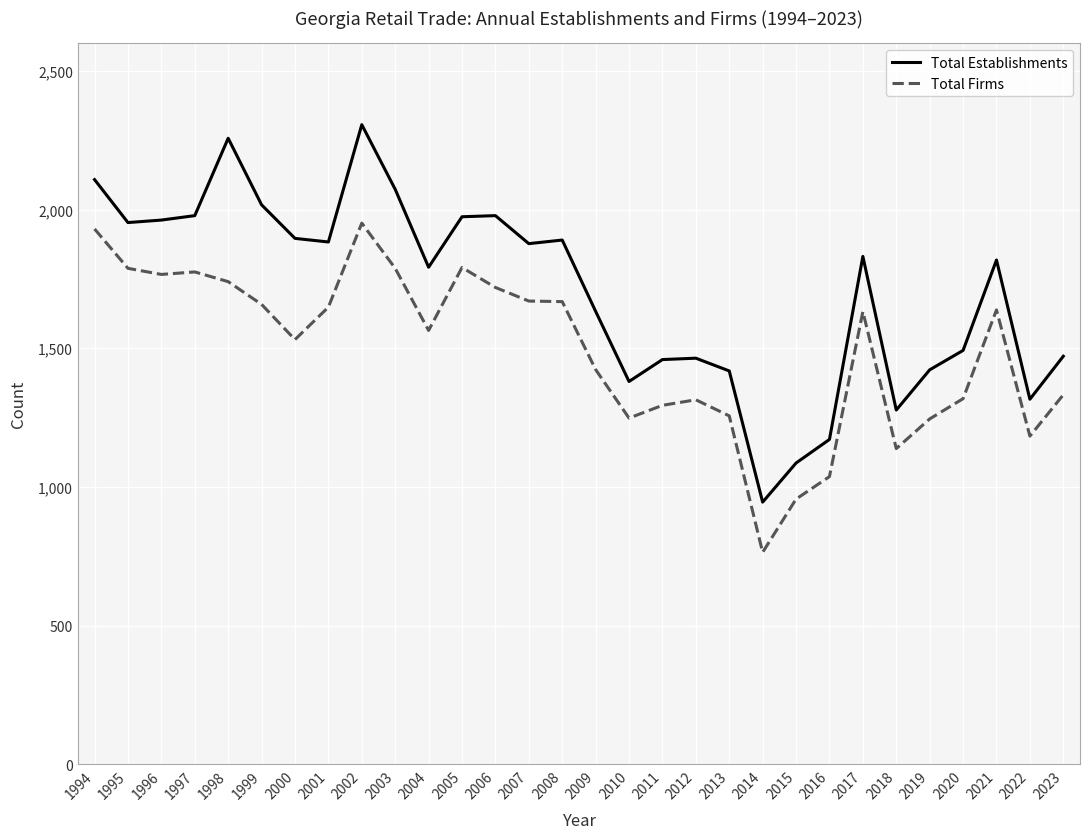

How many lines are shown in the chart?

2